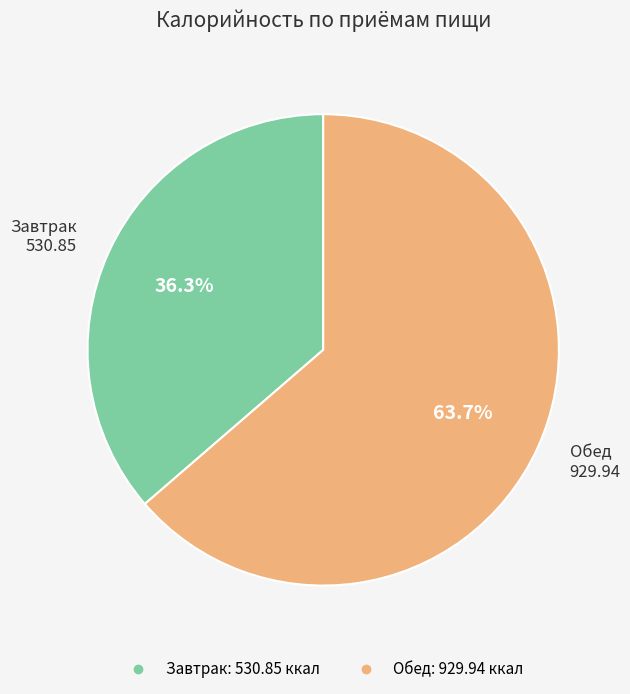

Is there a majority slice in this chart?

Yes